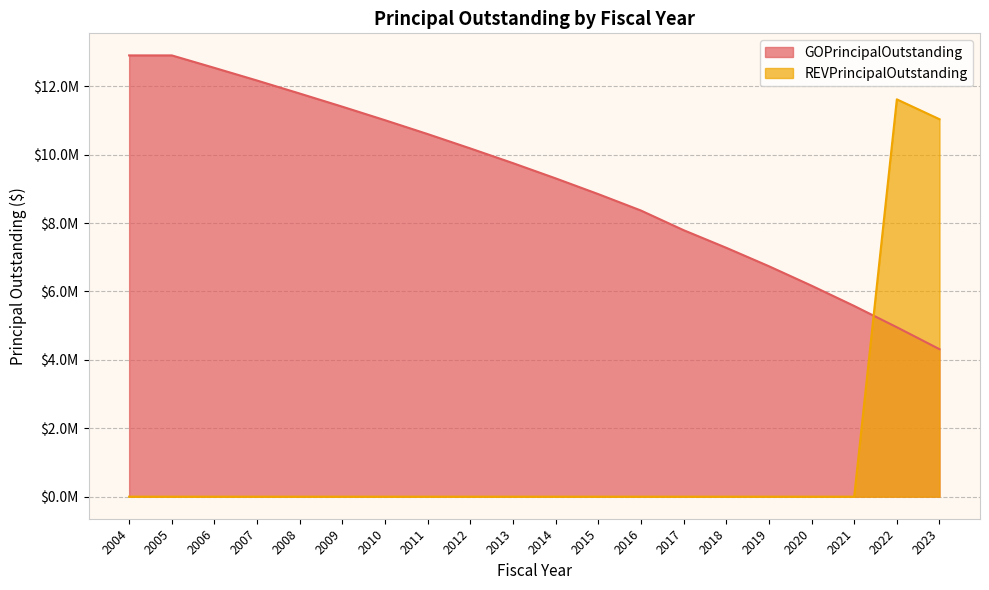

What are all the series names shown in the legend?

GOPrincipalOutstanding, REVPrincipalOutstanding